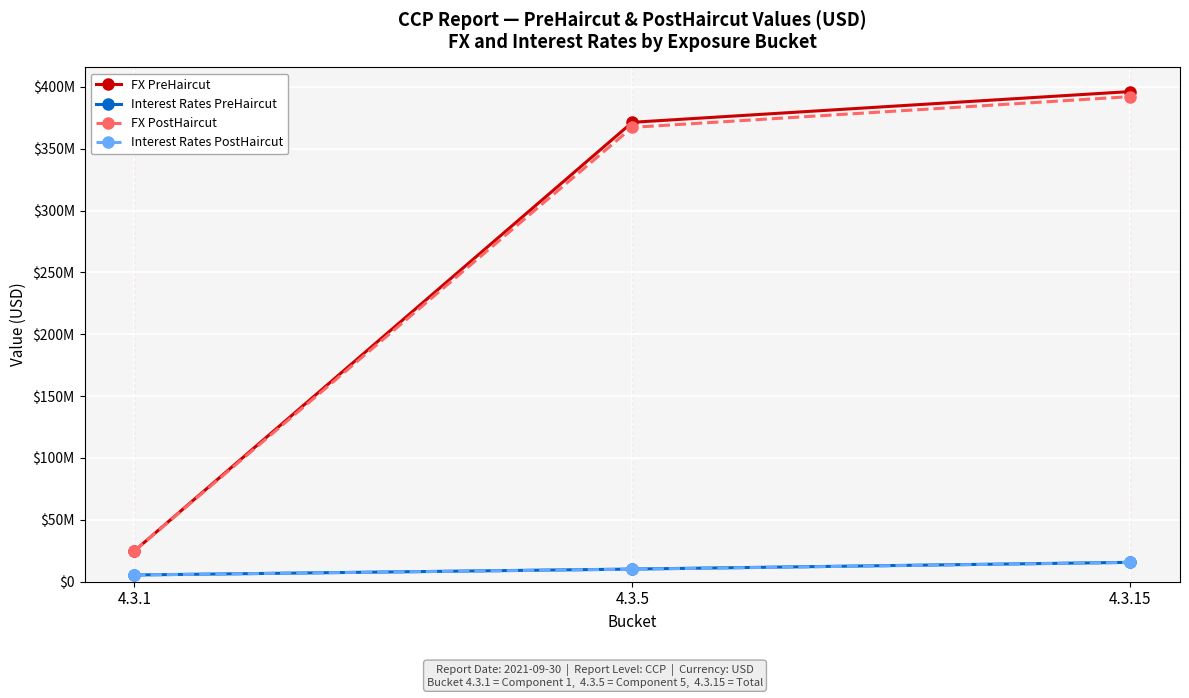

The value of FX PostHaircut at 4.3.1 is 24840570.0. True or false?

True